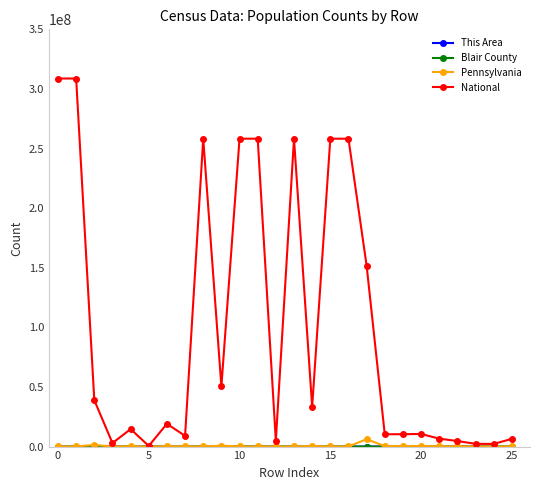

What is the greatest value displayed?

308745538